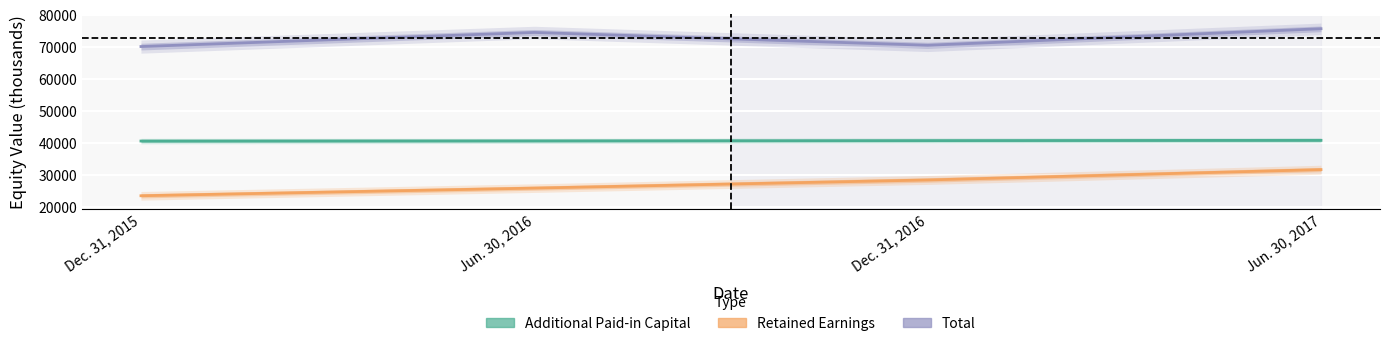

What is the difference between the highest and lowest values at Jun. 30, 2017?

43999